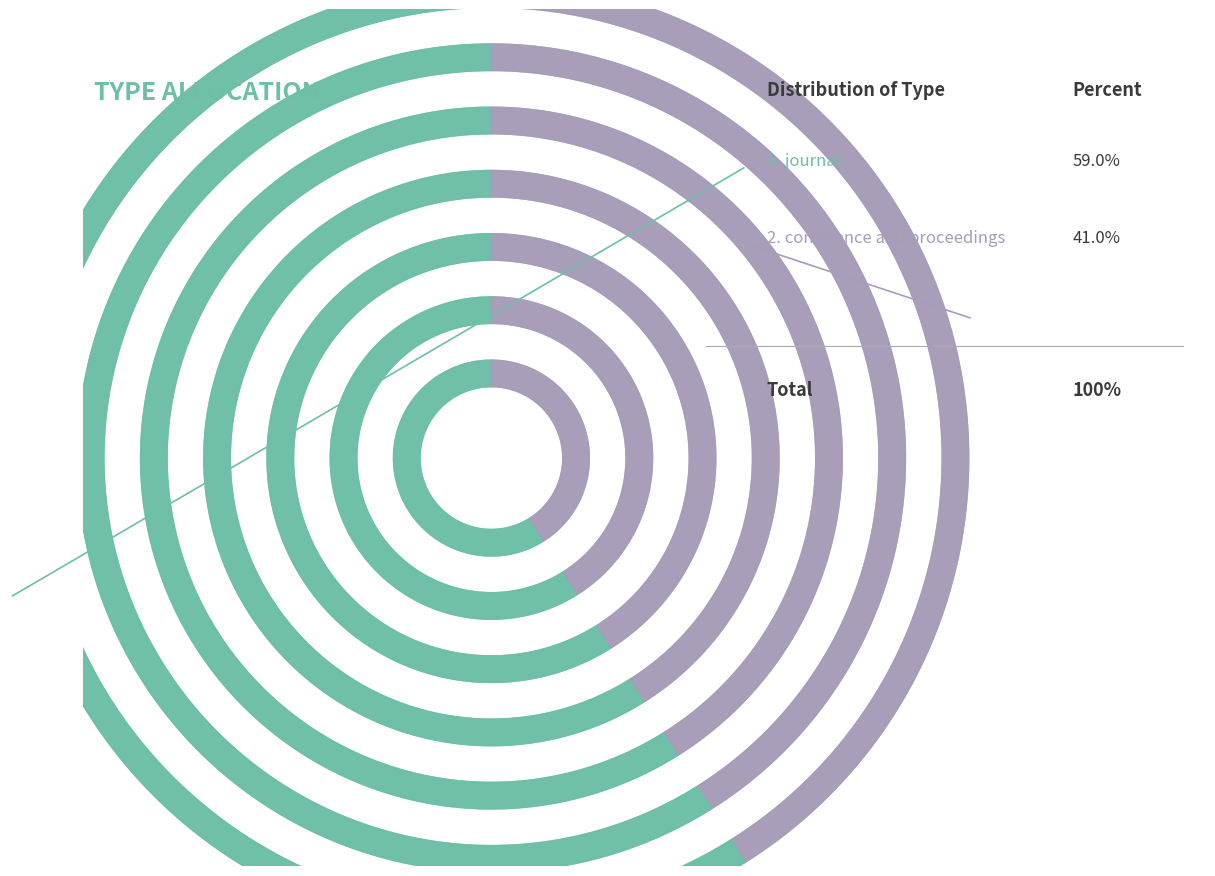

What is the ratio of the value at journal to the value at conference and proceedings?

1.4